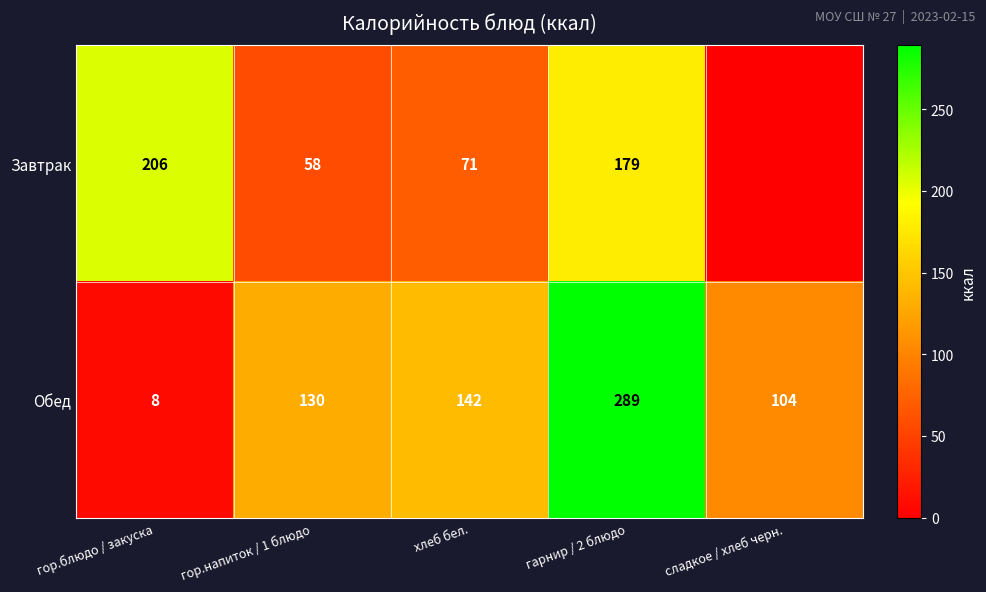

The value of Обед at сладкое / хлеб черн. is 104. True or false?

True